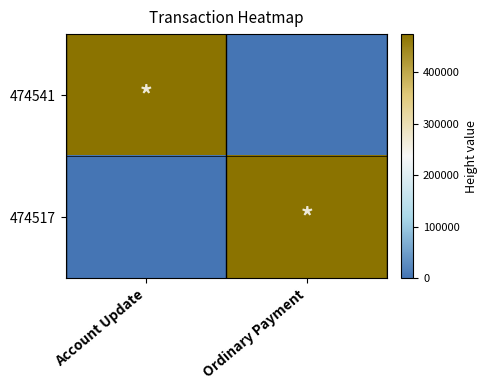

List the series in order of their peak value, lowest first.

474517, 474541